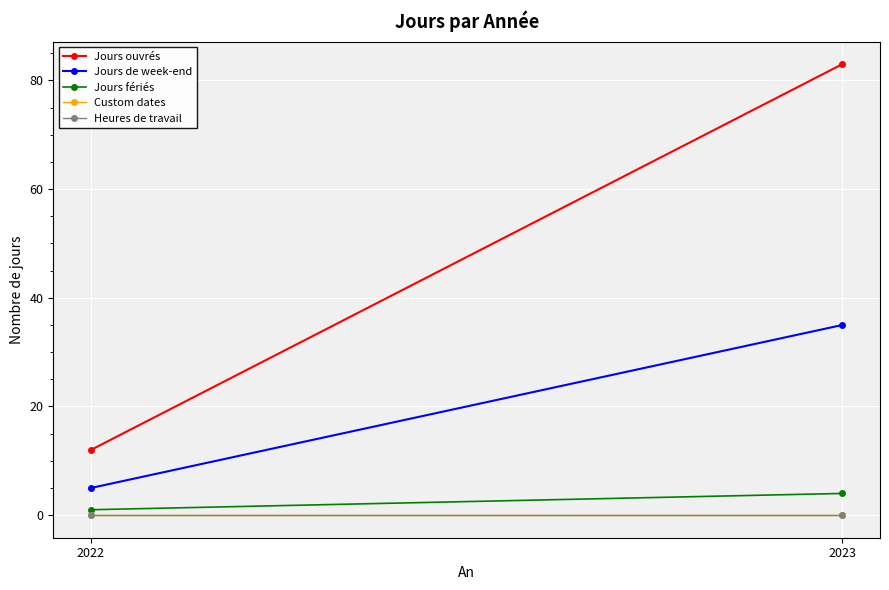

What is the total value across all series at 2023?

122